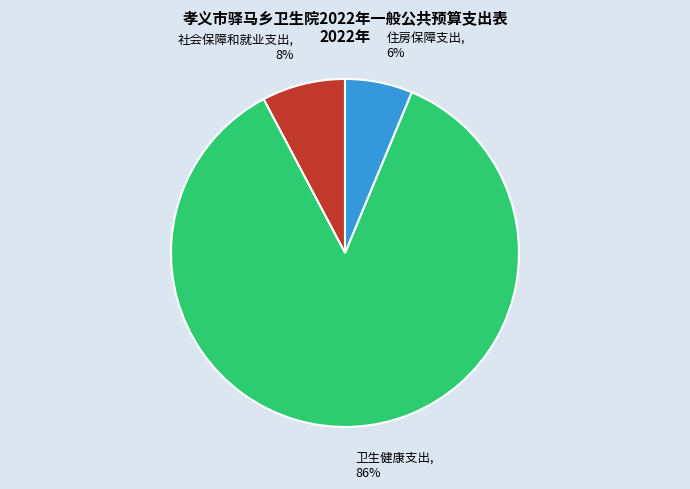

Do 卫生健康支出 and 住房保障支出 together represent more than half of the pie?

Yes